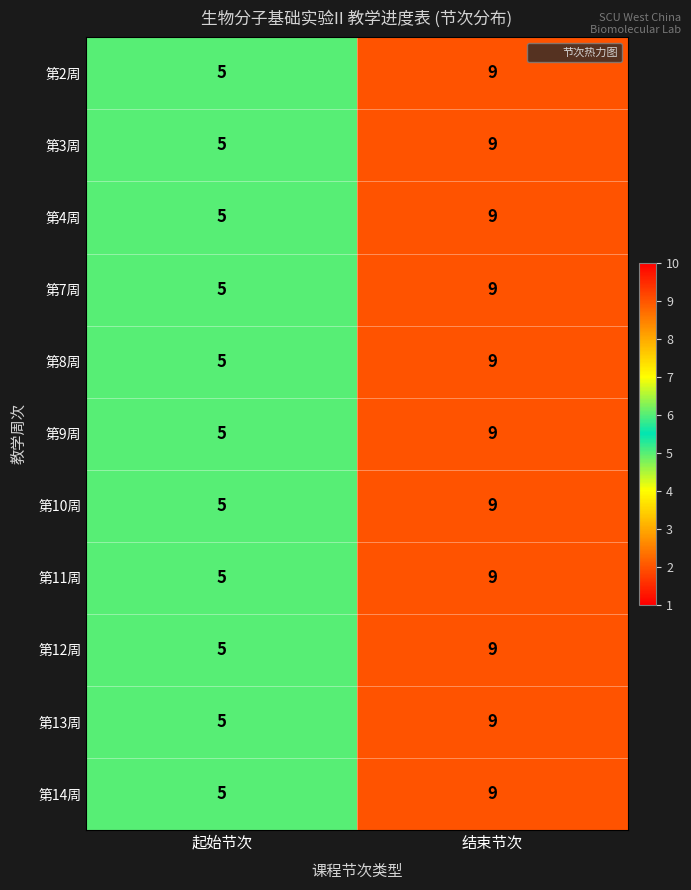

Reading left to right, what are all the values shown in this chart?

第2周: 5	9
第3周: 5	9
第4周: 5	9
第7周: 5	9
第8周: 5	9
第9周: 5	9
第10周: 5	9
第11周: 5	9
第12周: 5	9
第13周: 5	9
第14周: 5	9